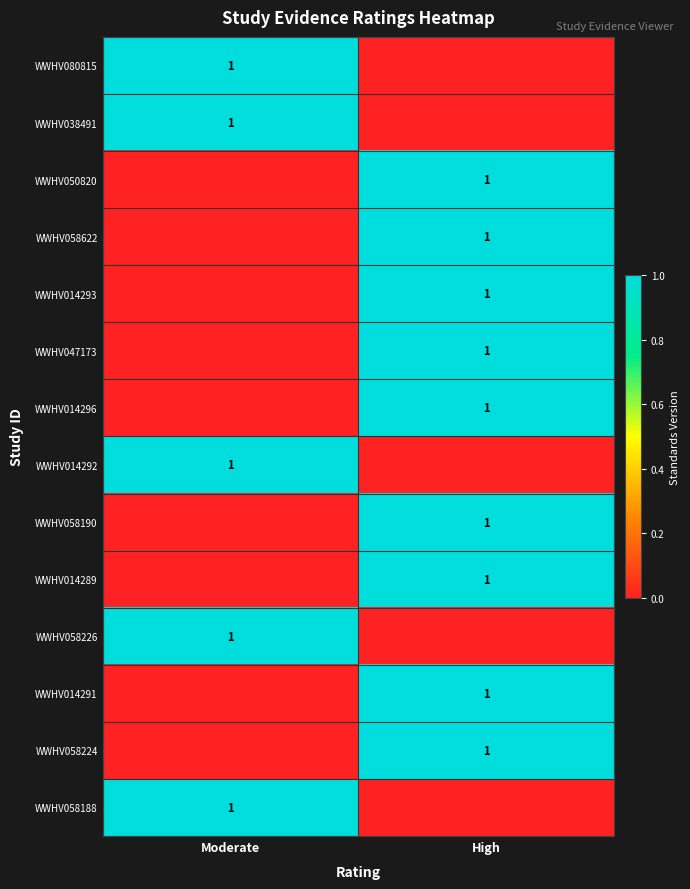

The WWHV014289 series shows 2 at High. True or false?

False